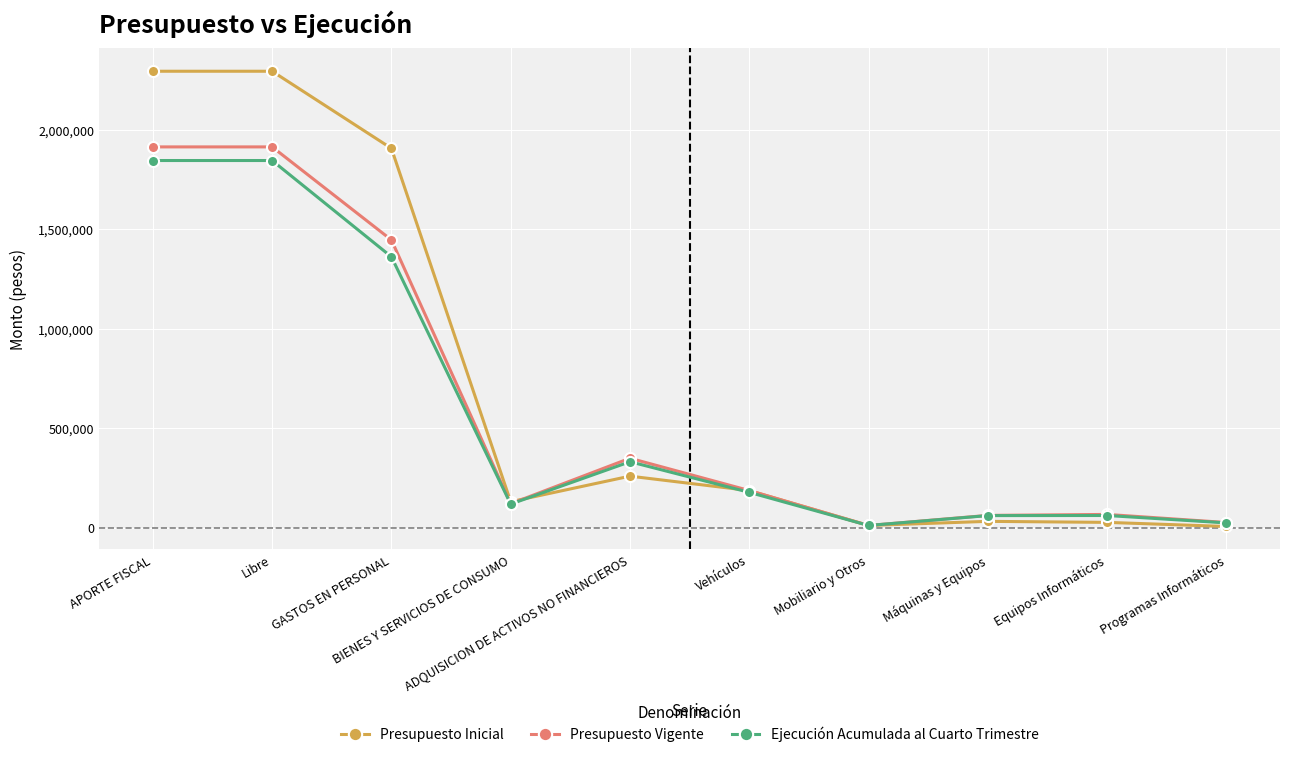

Read the Presupuesto Inicial value at Máquinas y Equipos.

30990